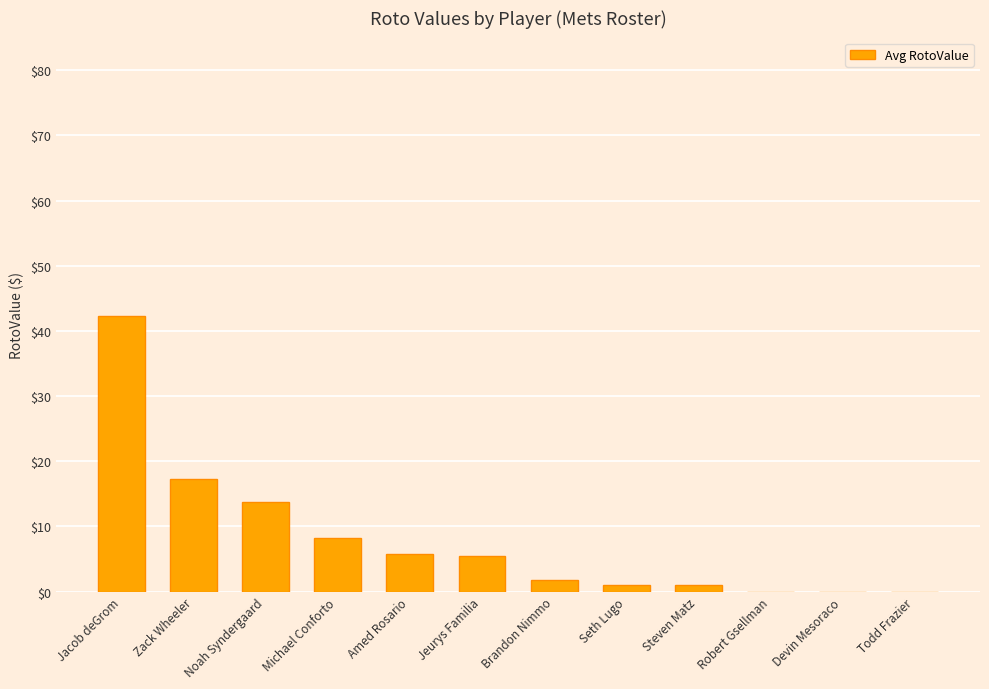

How many values exceed 5?

6